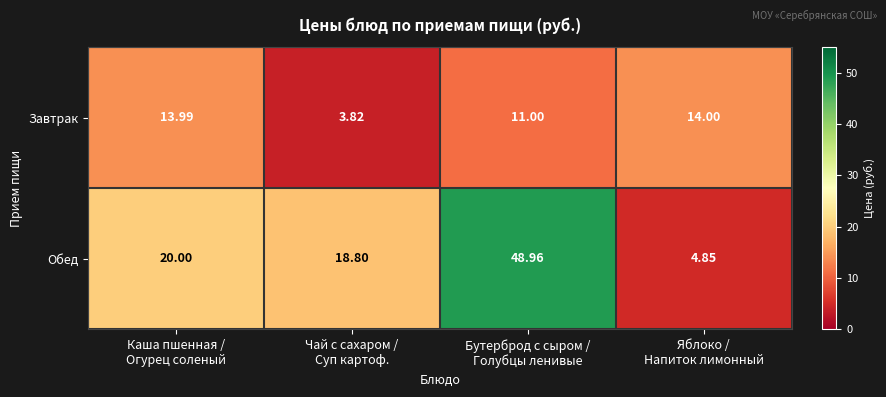

What is the maximum value shown in the chart?

49.0